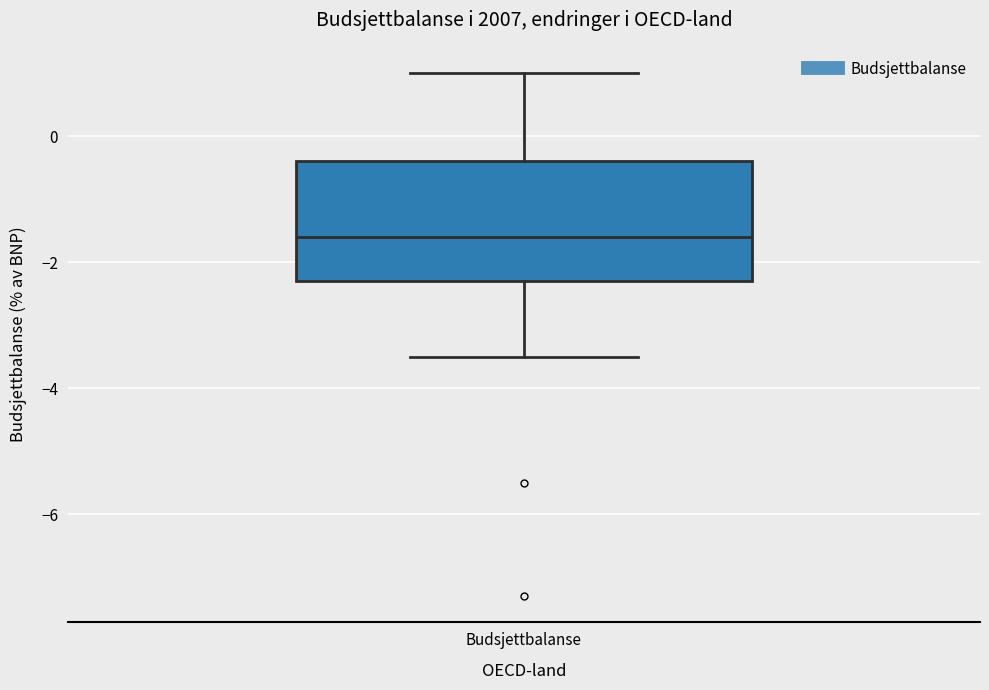

Read this box plot against the y-axis: the position of the median line, the range covered by the box, and the ends of both whiskers. The values are not printed on the chart, so give them approximately, as read against the axis.

median -1.6, box -2.2 to -0.4, whiskers -3.4 to 1.0